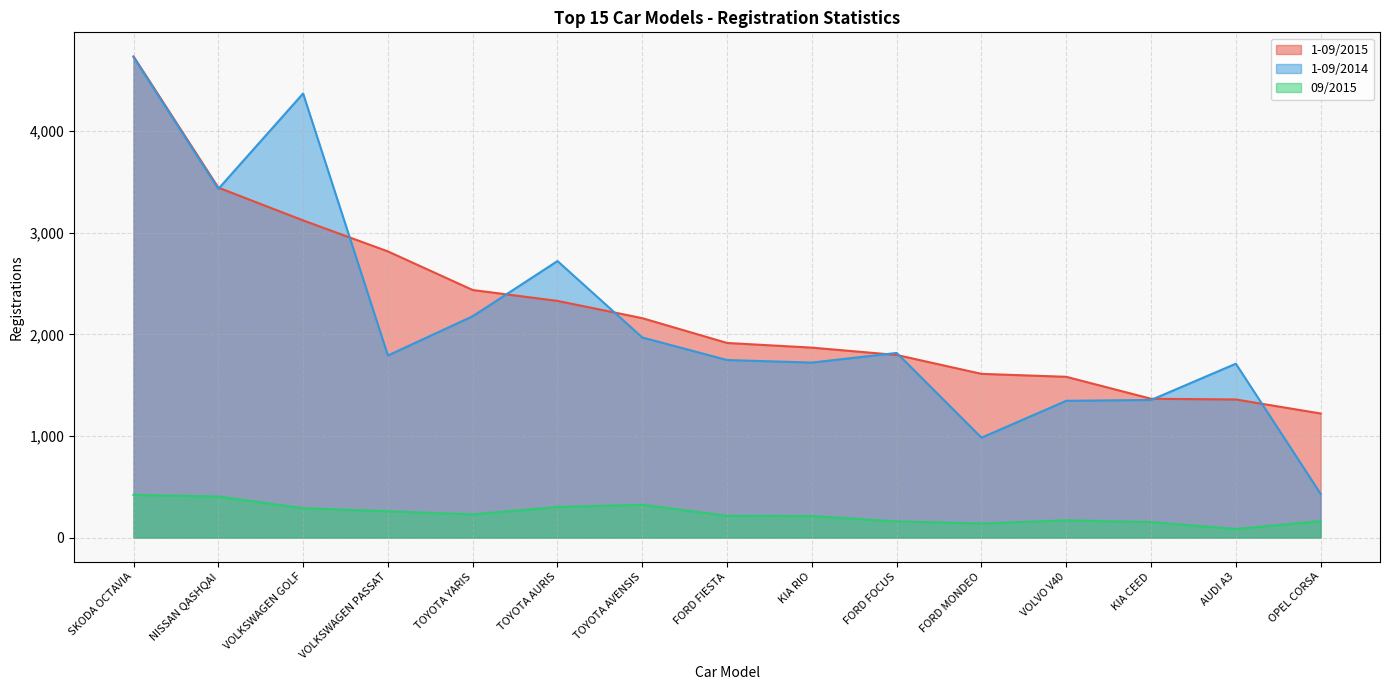

Which label corresponds to the smallest value in the chart?

AUDI A3